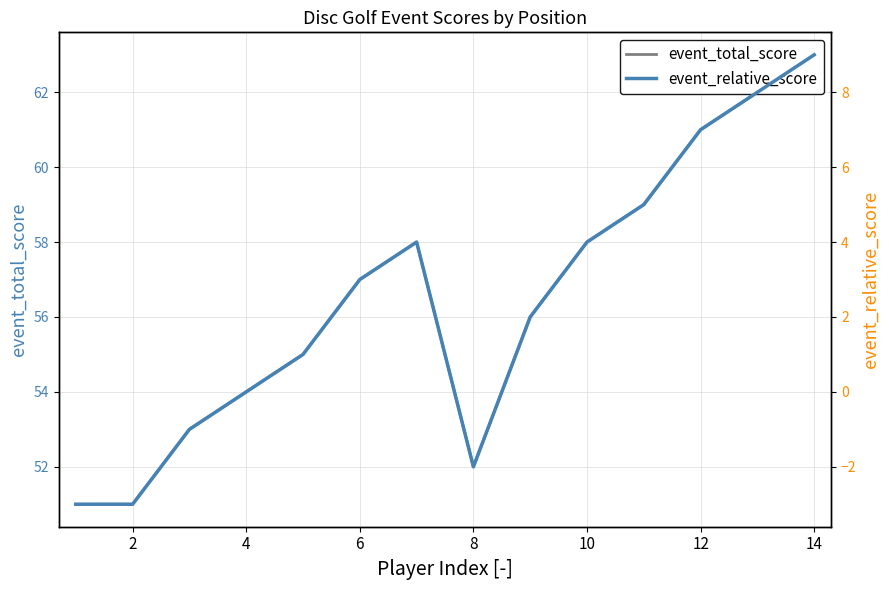

Which series has the widest spread of values?

event_total_score